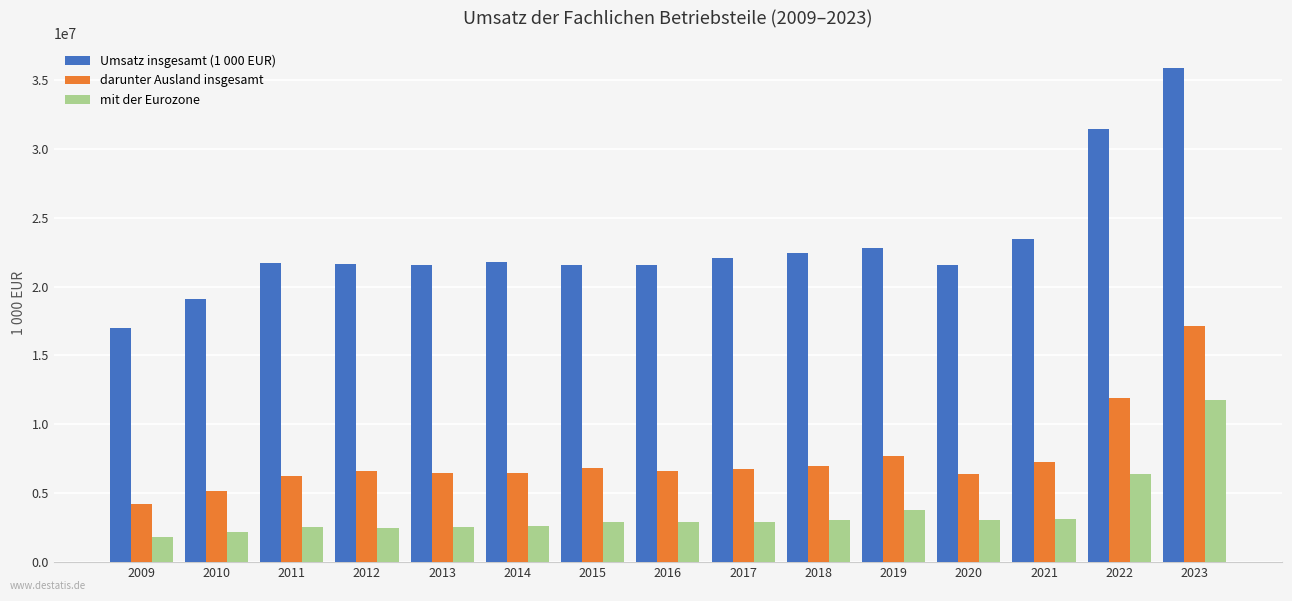

What is the difference between the darunter Ausland insgesamt values at 2021 and 2013?

779365